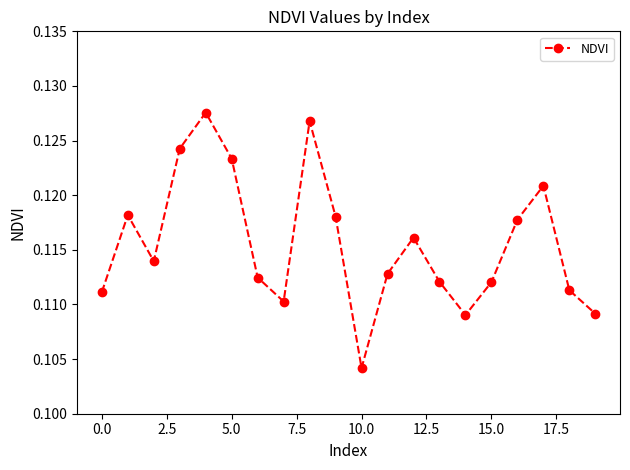

How many values are between 0 and 1?

20